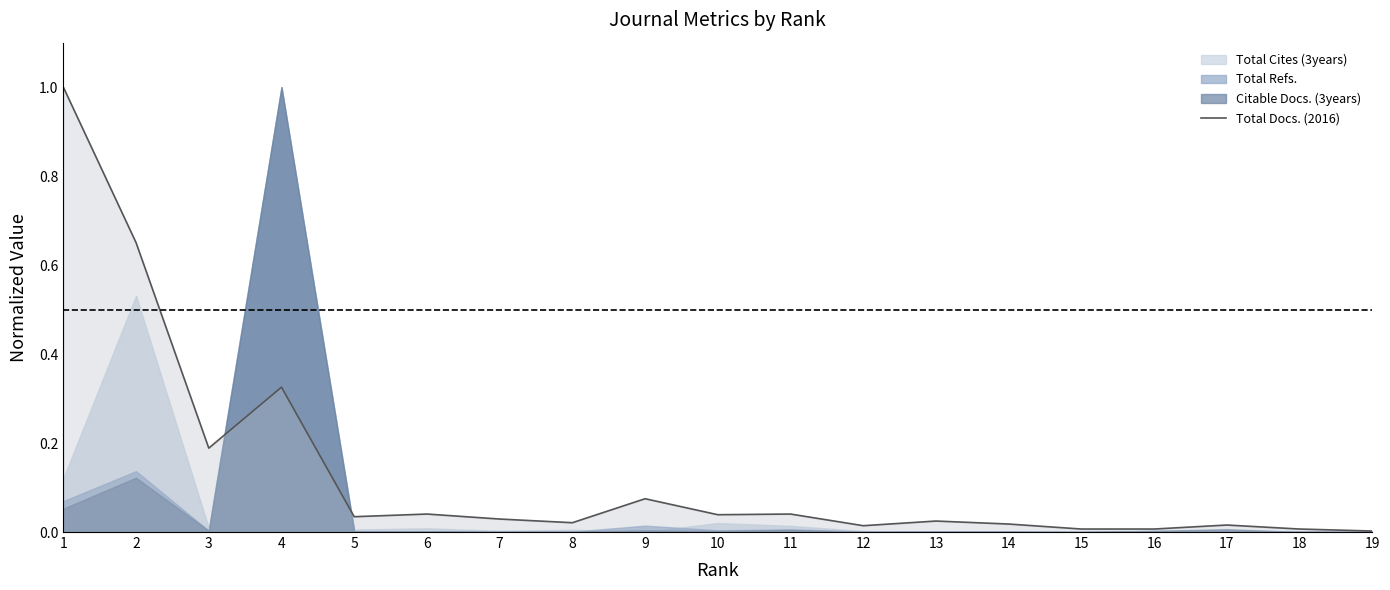

Reading left to right, what are all the values shown in this chart?

1.0	0.7	0.2	0.3	0.0	0.0	0.0	0.0	0.1	0.0	0.0	0.0	0.0	0.0	0.0	0.0	0.0	0.0	0.0